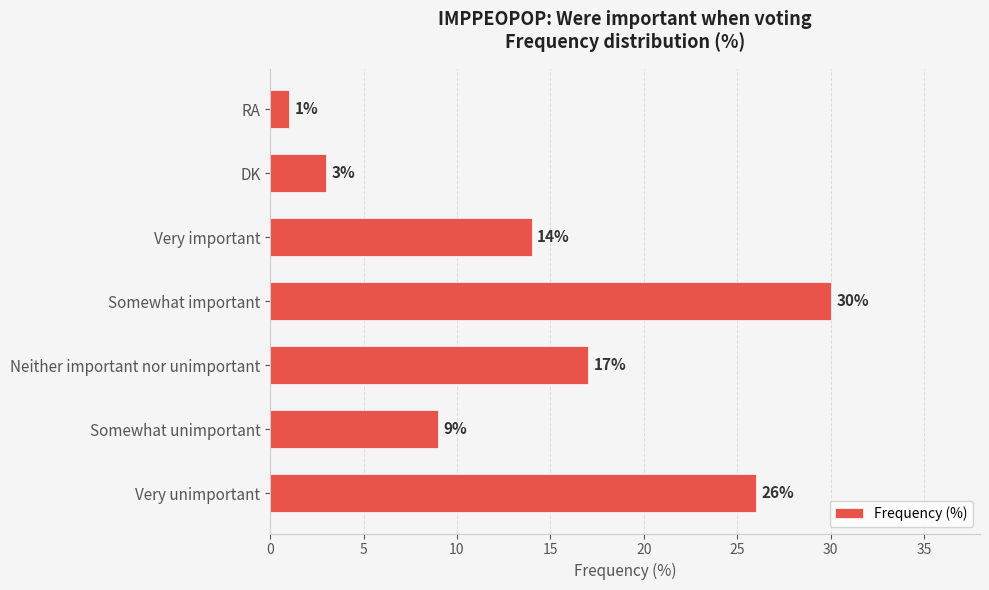

Which has a higher value, Neither important nor unimportant or DK?

Neither important nor unimportant